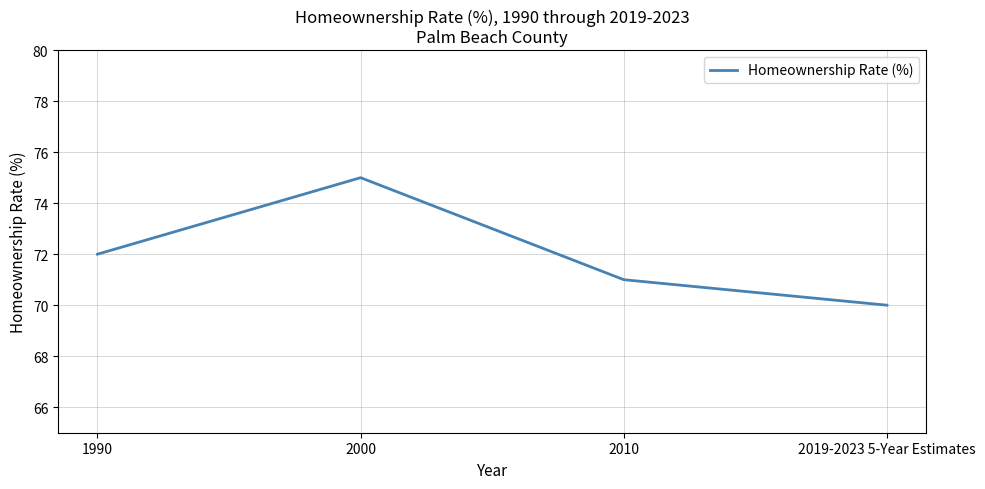

How many values are between 71 and 75?

3